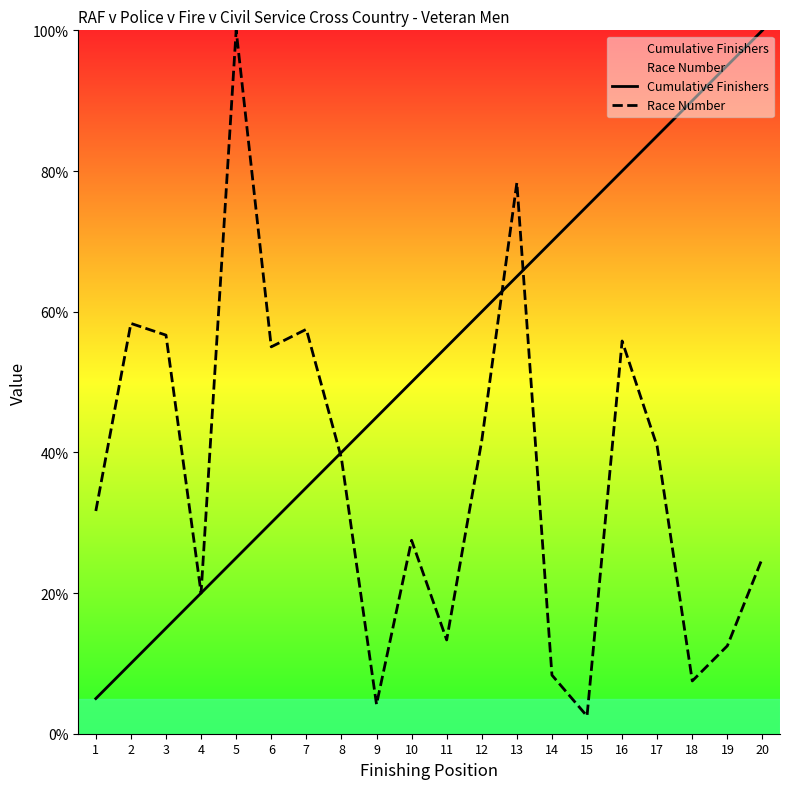

The value of Cumulative Finishers at 8 is 40.0. True or false?

True